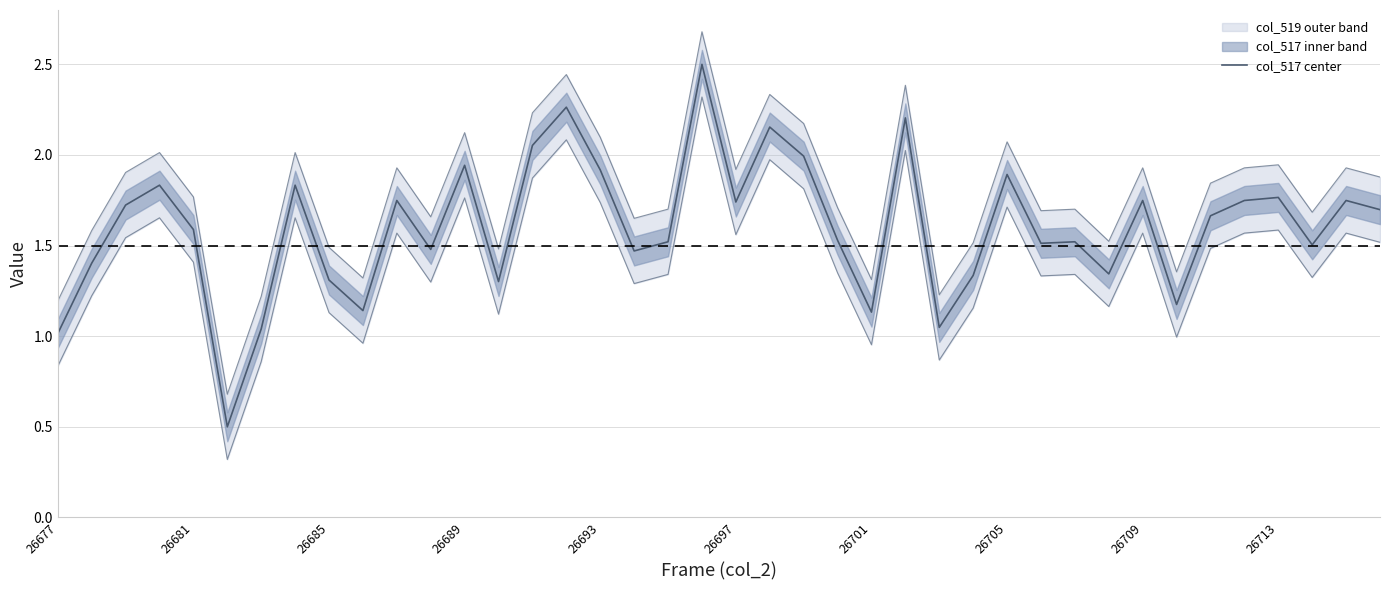

True or false: the data shows 1.8 at 26689.

True